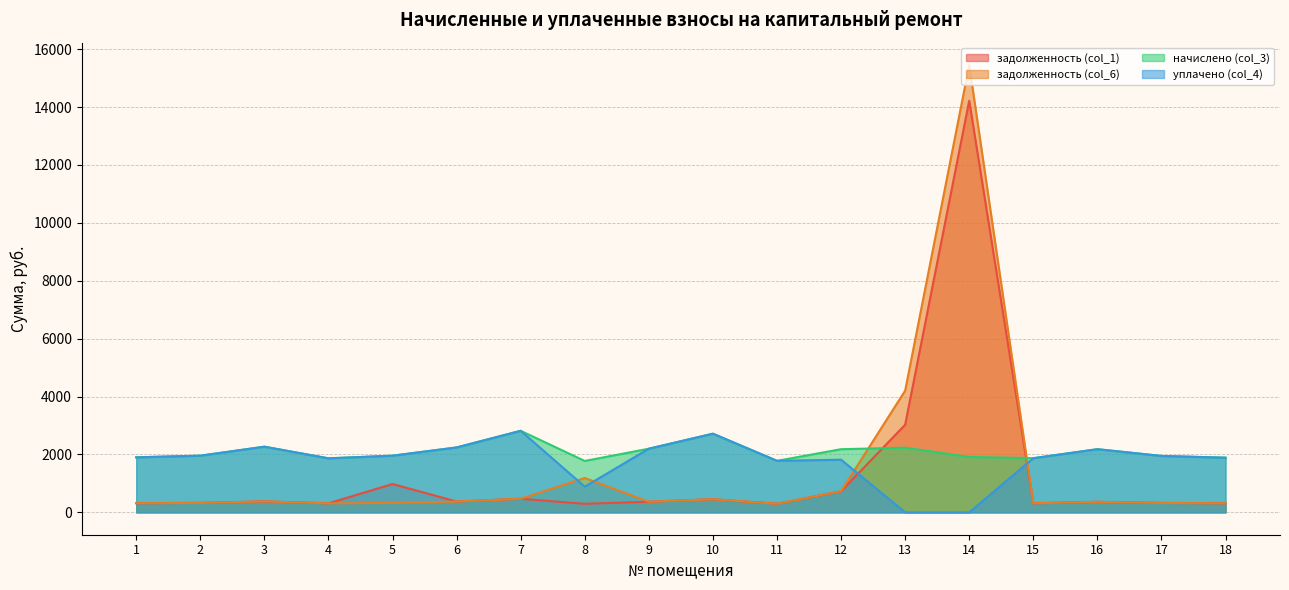

Reading right to left, list all the values displayed in this chart.

задолженность (col_1): 18=314.6	17=324.7	16=363.6	15=311.8	14=14217.0	13=3026.2	12=727.2	11=296.6	10=452.9	9=366.5	8=295.9	7=469.4	6=373.7	5=978.8	4=311.0	3=378.0	2=326.2	1=316.8
задолженность (col_6): 18=314.6	17=324.7	16=363.6	15=311.8	14=15450.4	13=4203.9	12=731.3	11=296.6	10=452.9	9=366.5	8=1186.8	7=469.4	6=373.7	5=326.2	4=311.0	3=378.0	2=326.2	1=316.8
начислено (col_3): 18=1887.8	17=1948.3	16=2181.6	15=1870.6	14=1913.8	13=2233.4	12=2181.6	11=1779.8	10=2717.3	9=2198.9	8=1775.5	7=2816.6	6=2242.1	5=1957.0	4=1866.2	3=2268.0	2=1957.0	1=1900.8
уплачено (col_4): 18=1887.8	17=1948.3	16=2181.6	15=1870.6	14=0.0	13=0.0	12=1818.5	11=1779.8	10=2717.3	9=2198.9	8=887.8	7=2816.6	6=2242.1	5=1957.0	4=1866.2	3=2268.0	2=1957.0	1=1900.8